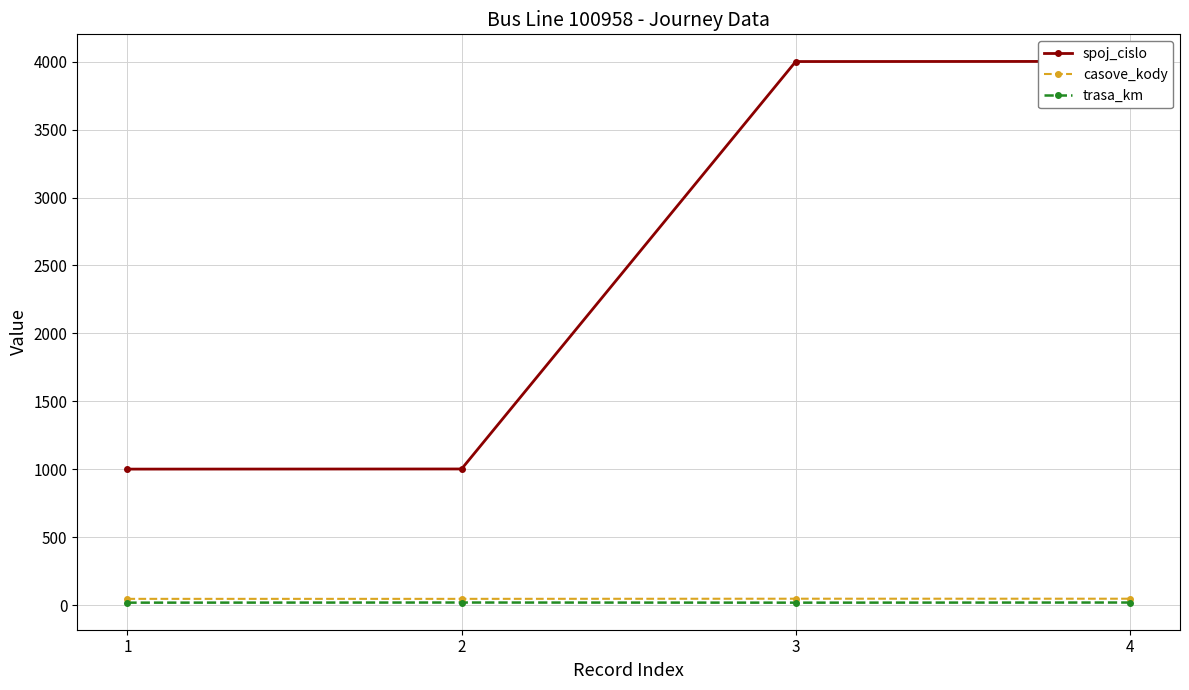

List the series in order of their peak value, lowest first.

trasa_km, casove_kody, spoj_cislo